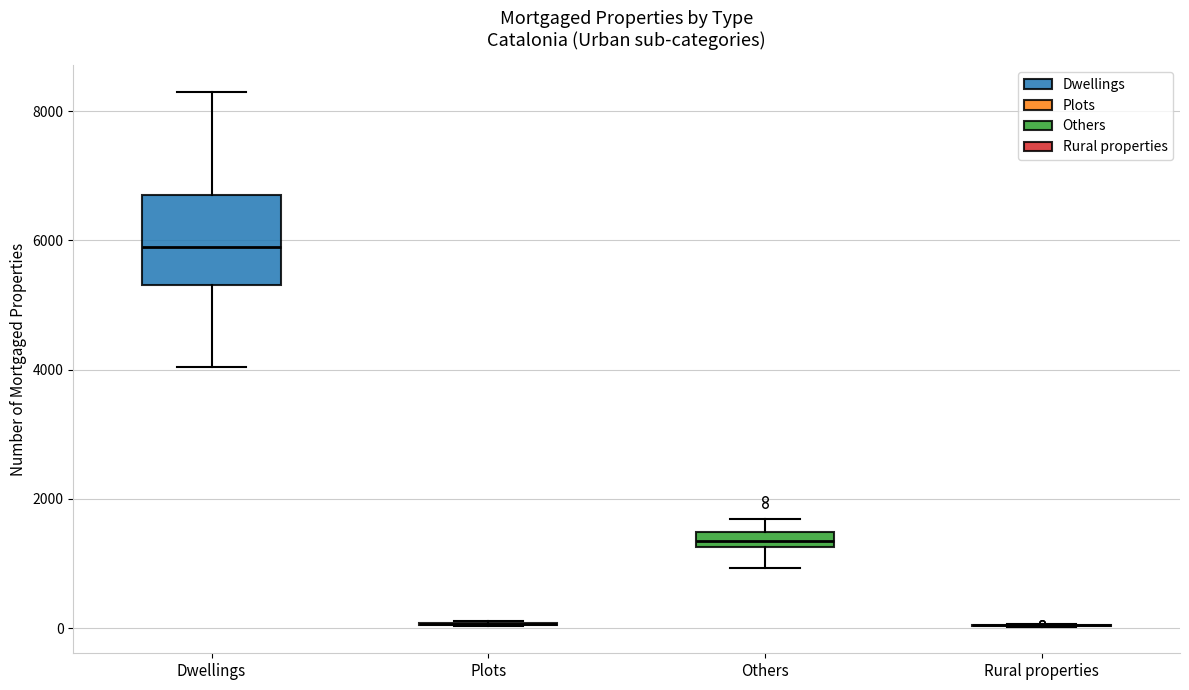

Where does the lower whisker of the box for Dwellings end on the y-axis? The values are not printed on the chart, so give them approximately, as read against the axis.

4000